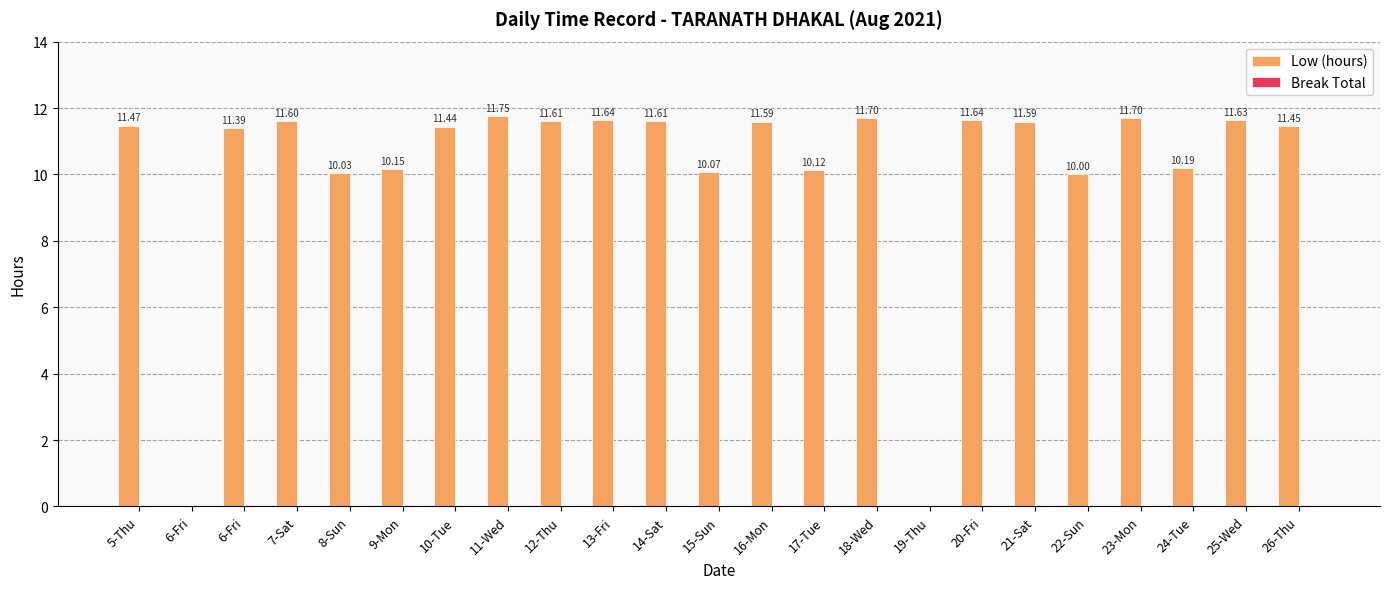

How many categories are shown in the chart?

23